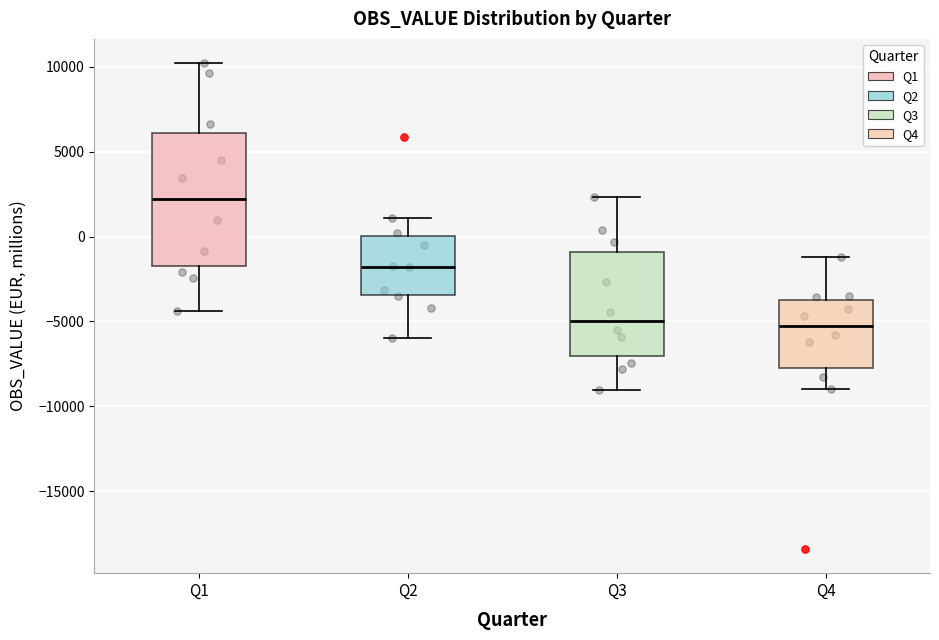

Which box is the tallest, from its lower edge to its upper edge?

Q1